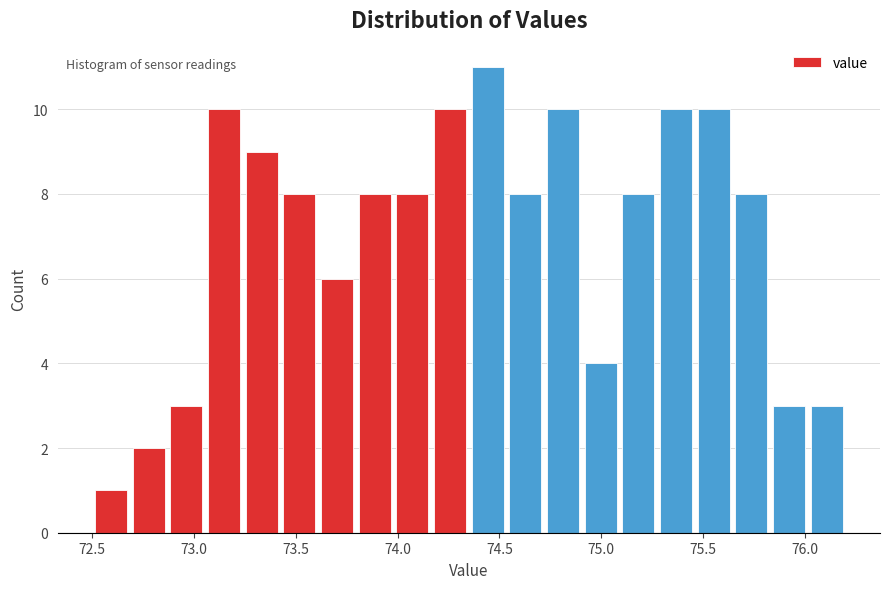

Around what value on the x-axis is the tallest bar? Give the approximate position of its centre, as read against the axis.

74.45